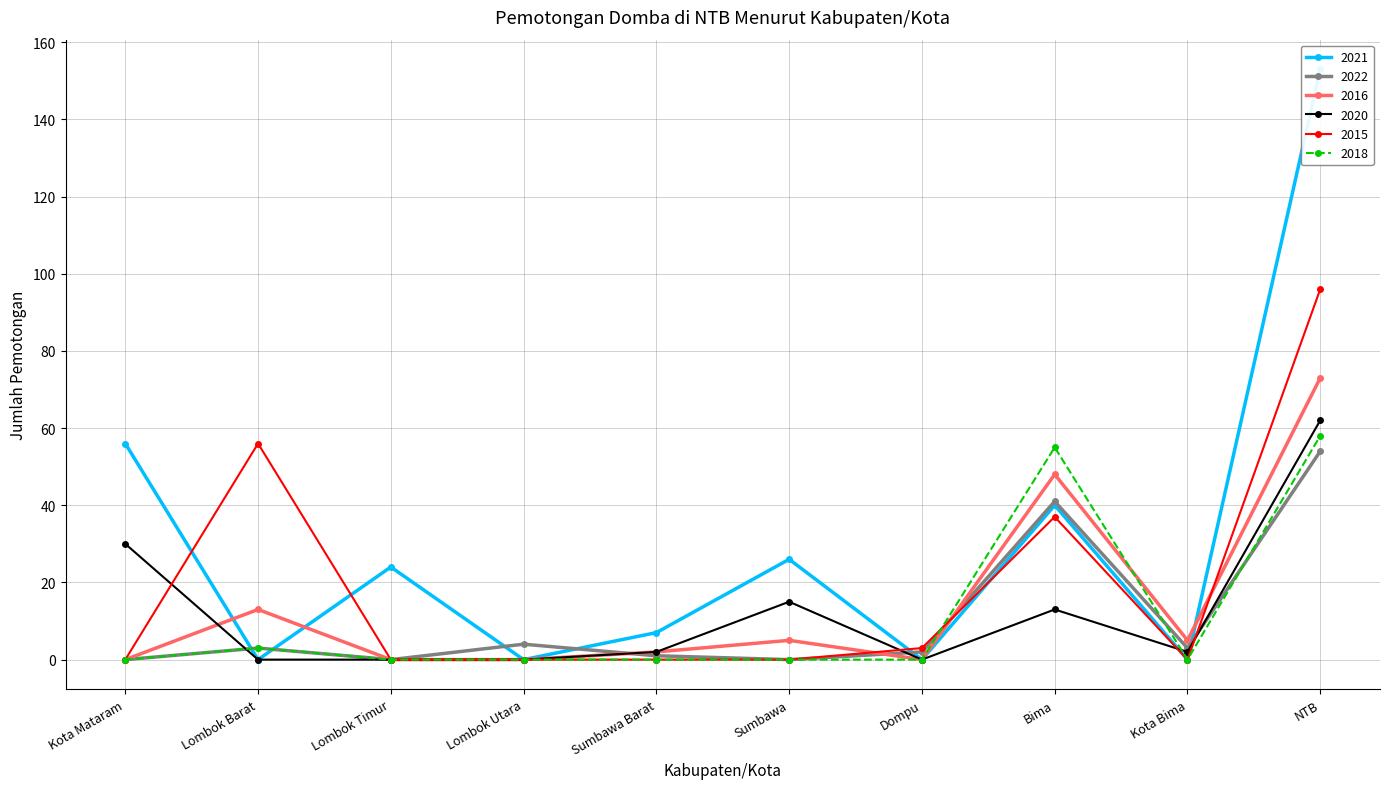

The value of 2020 at Dompu is 0. True or false?

True